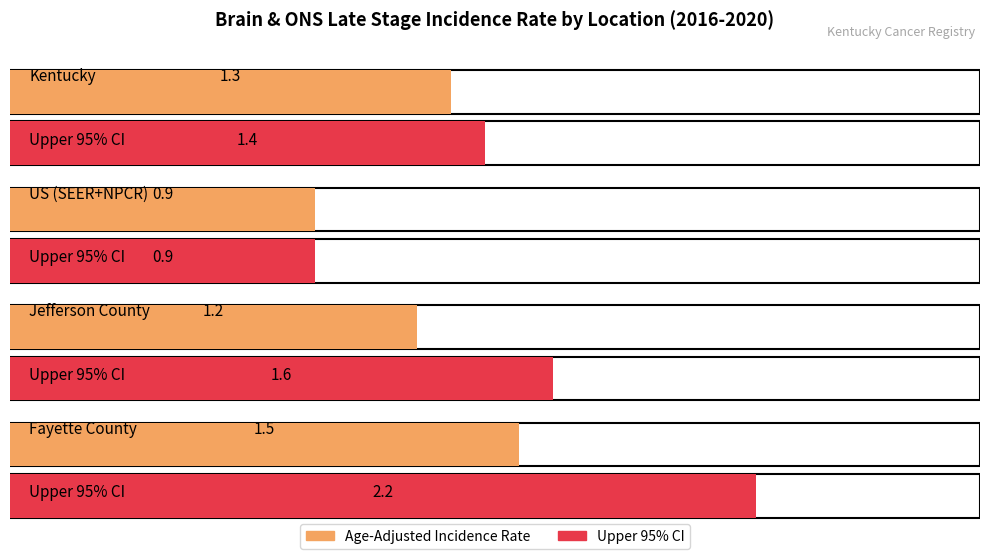

At which label does Upper 95% CI reach its peak?

Fayette County